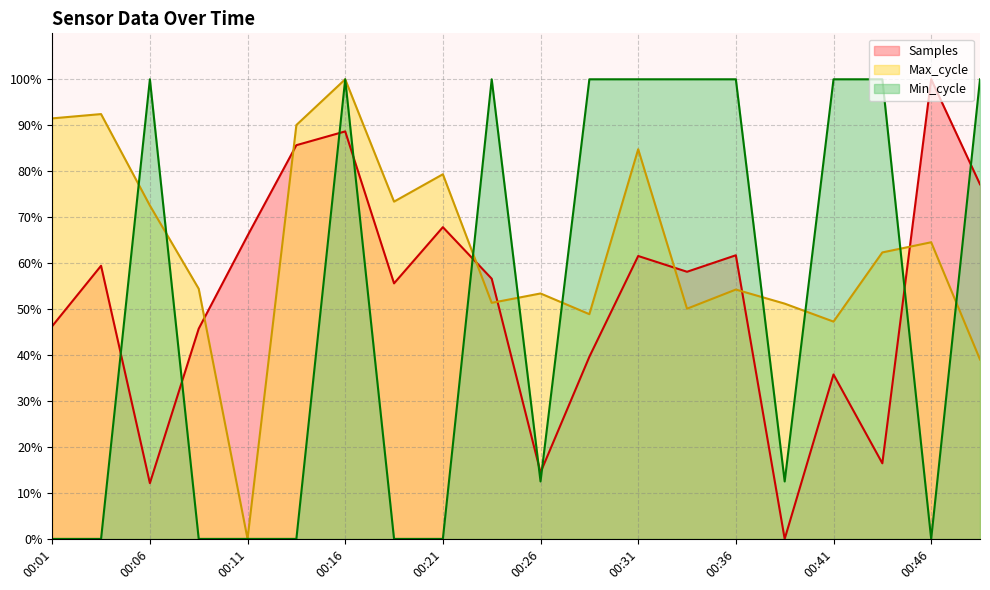

Rank the categories by Max_cycle value from highest to lowest.

00:16, 00:03, 00:01, 00:14, 00:31, 00:21, 00:19, 00:06, 00:46, 00:44, 00:09, 00:36, 00:26, 00:24, 00:39, 00:34, 00:29, 00:41, 00:49, 00:11